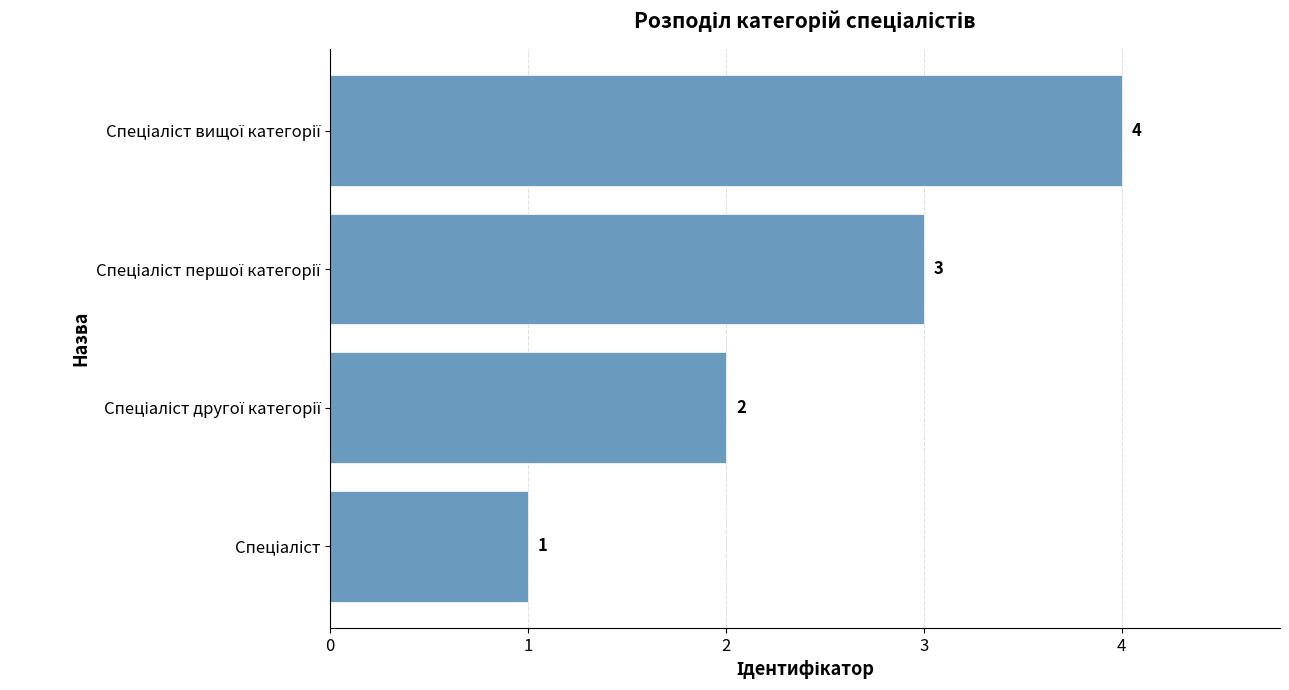

What is the sum of all values?

10